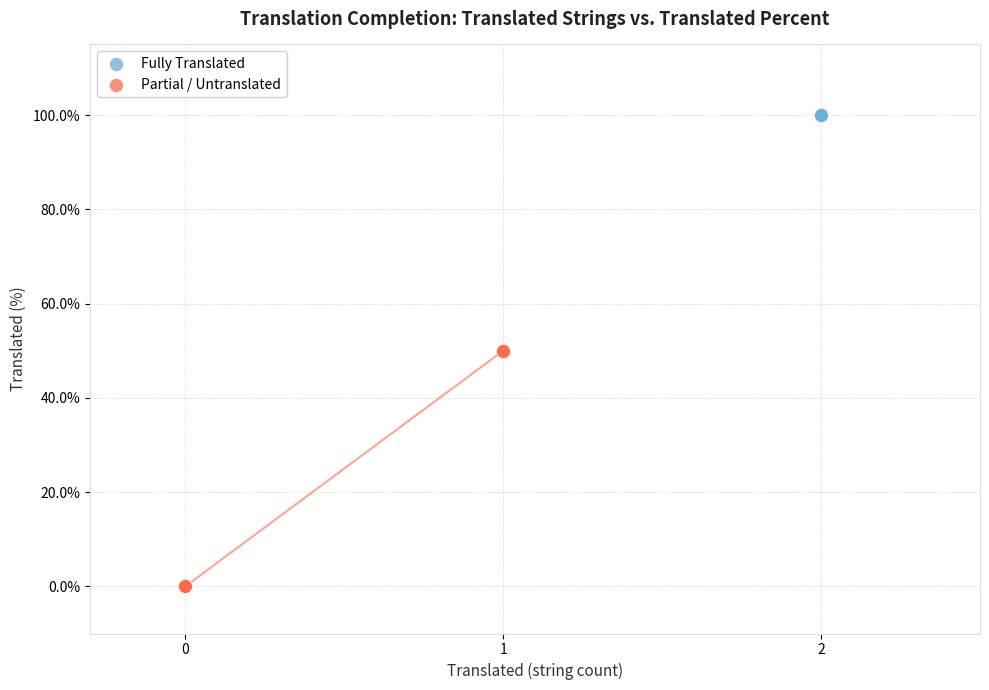

Which series reaches the maximum Y coordinate?

Fully Translated